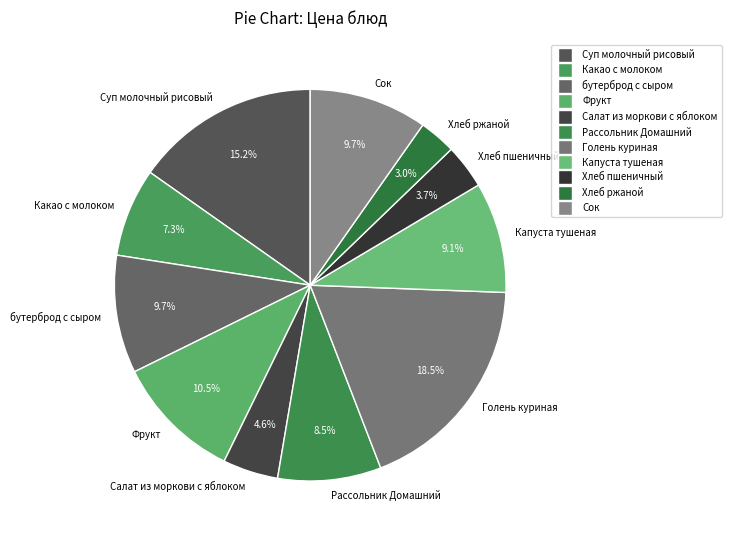

To the nearest percent, what is the difference between the Хлеб пшеничный and Салат из моркови с яблоком slice percentages?

1%